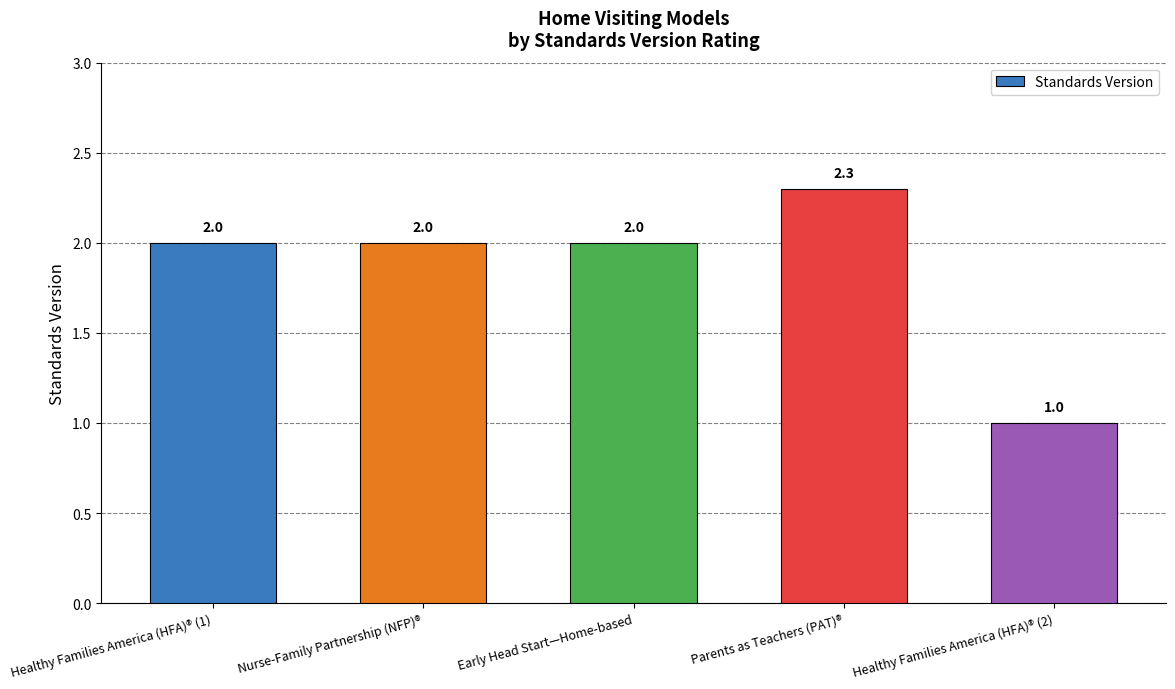

What is the sum of the values at Early Head Start—Home-based and Nurse-Family Partnership (NFP)®?

4.0